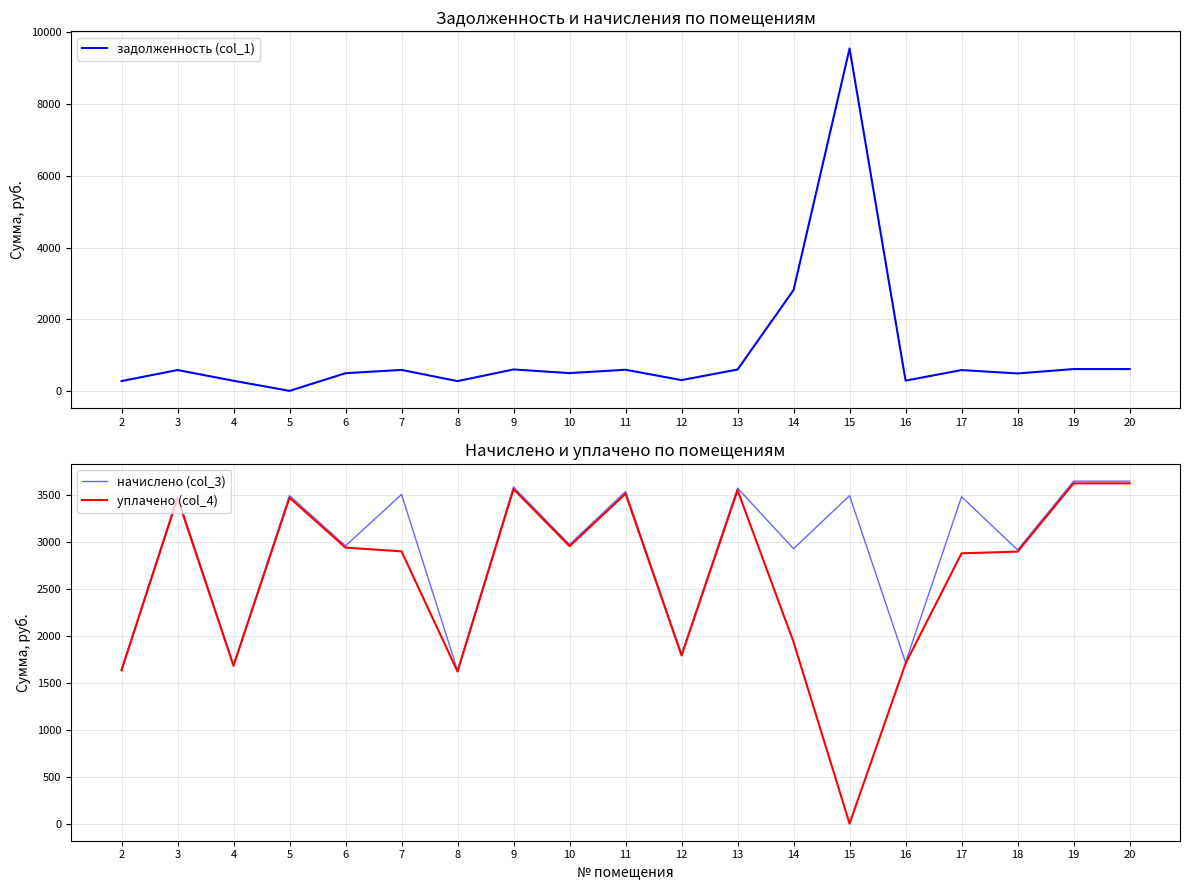

Does the chart display data point markers on the line(s)?

No